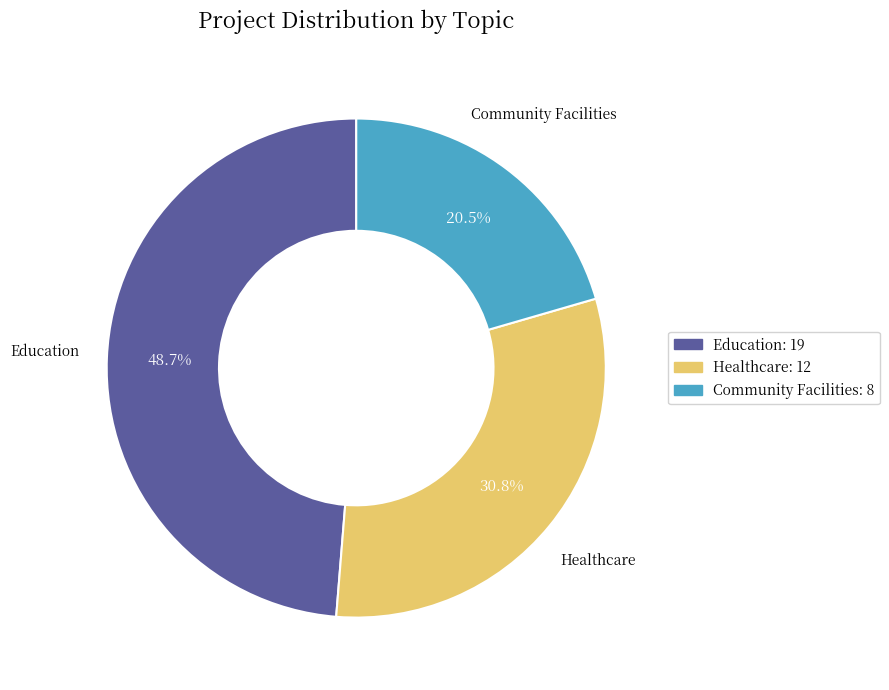

What percentage do Education and Community Facilities together represent?

69.2%